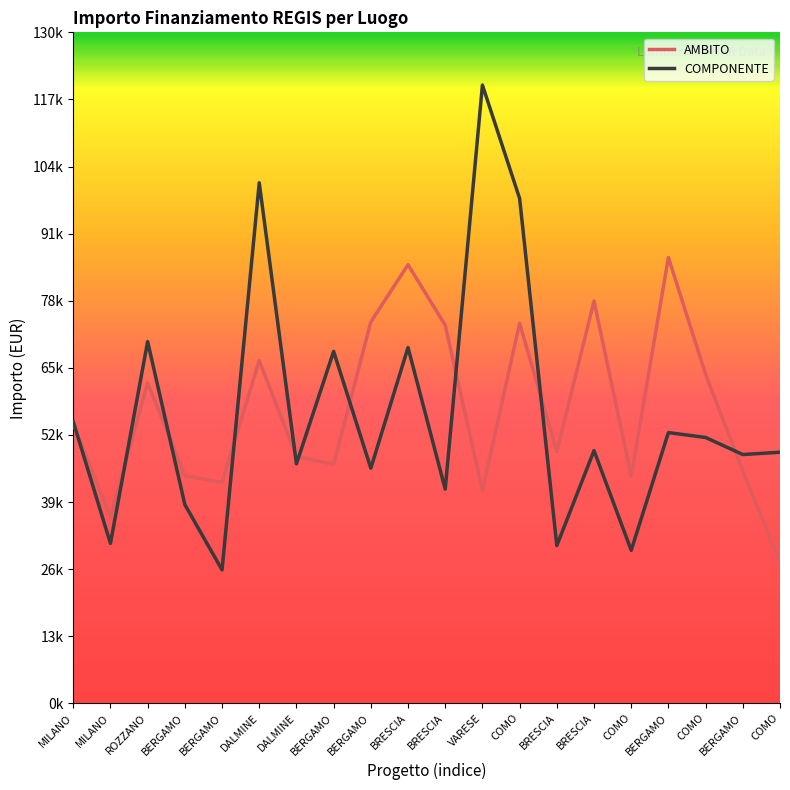

What are all the series names shown in the legend?

AMBITO, COMPONENTE